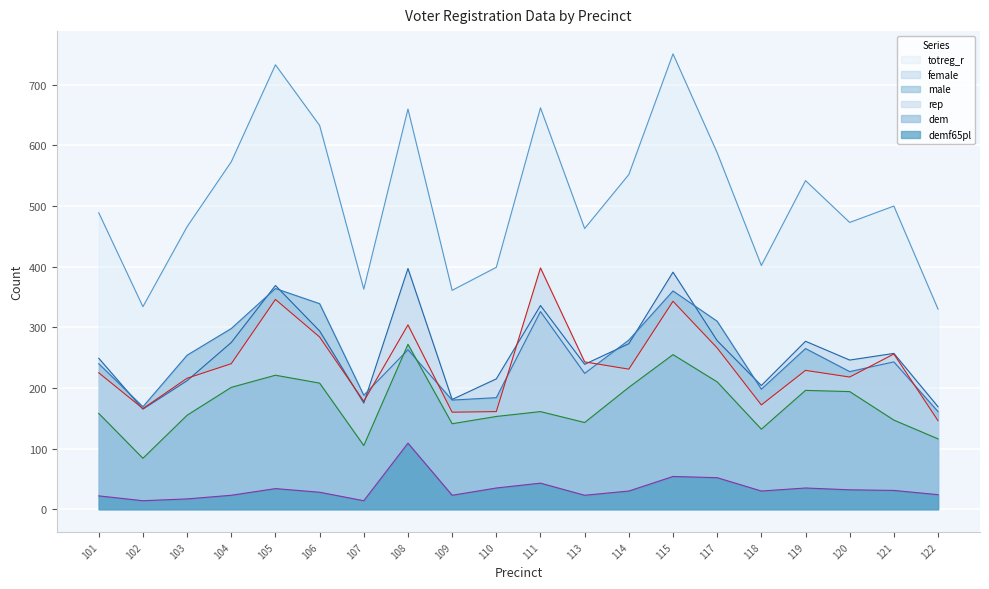

True or false: demf65pl and male cross at least once.

False